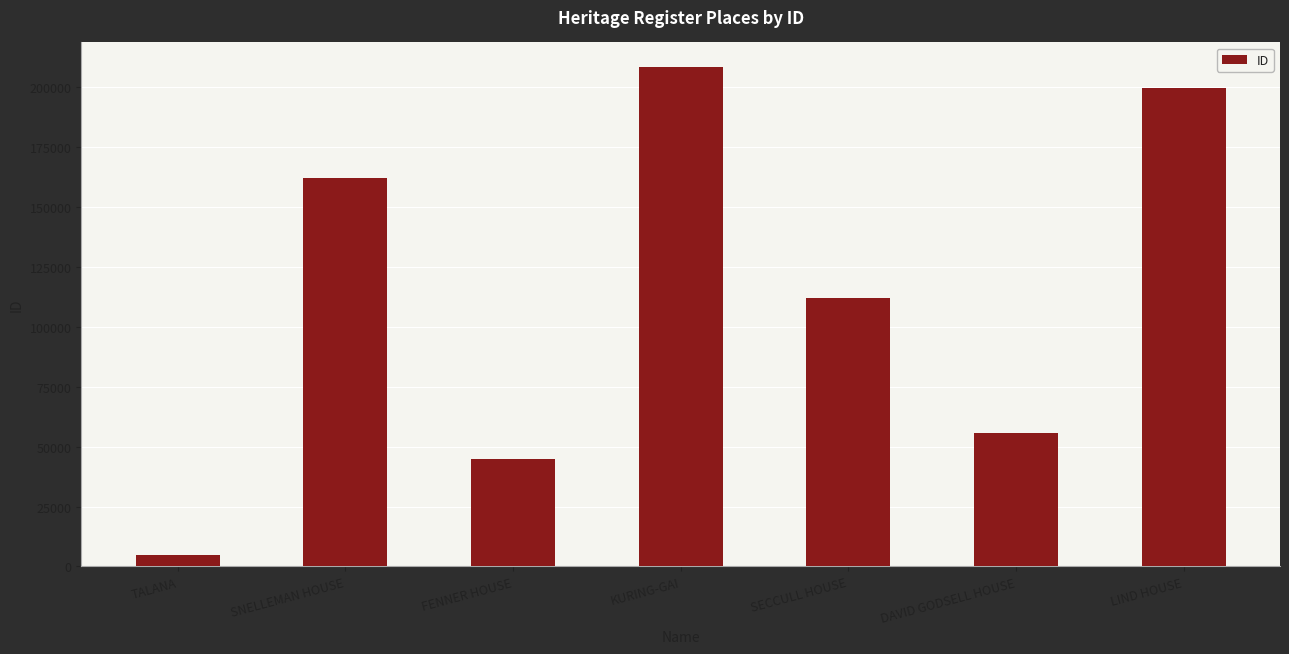

List the labels in order of value, smallest first.

TALANA, FENNER HOUSE, DAVID GODSELL HOUSE, SECCULL HOUSE, SNELLEMAN HOUSE, LIND HOUSE, KURING-GAI